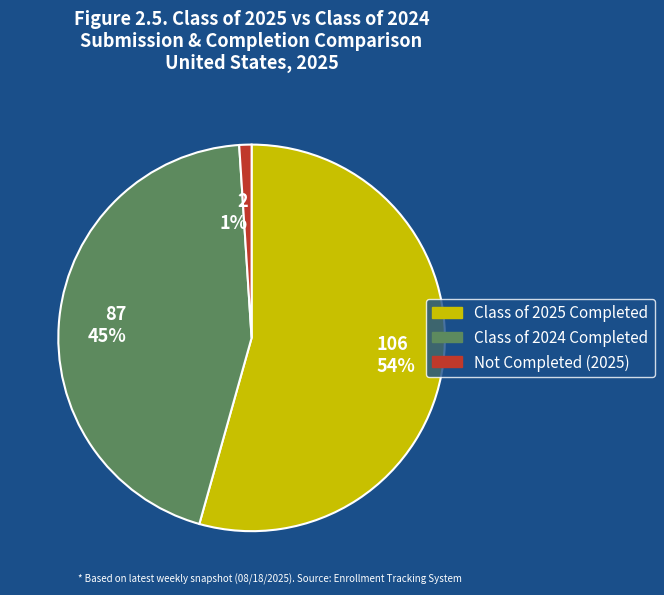

Which has a higher value, 106 54% or 87 45%?

106 54%